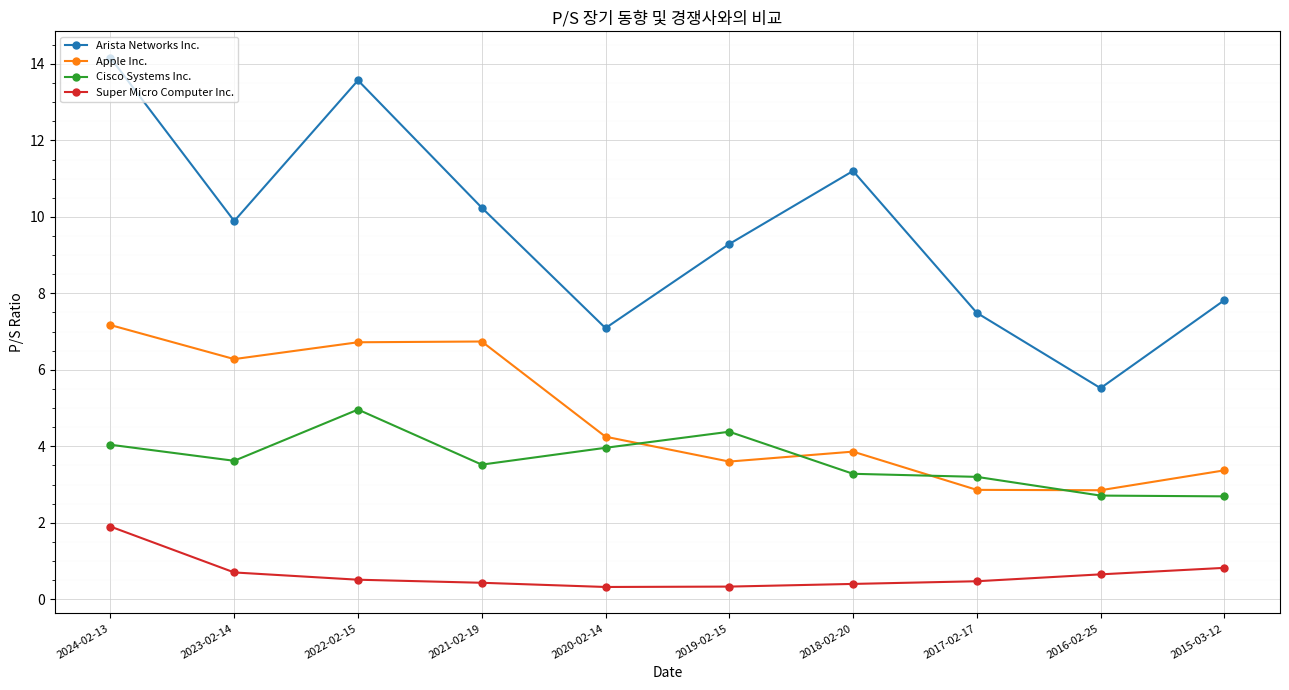

At which label does Cisco Systems Inc. reach its peak?

2022-02-15